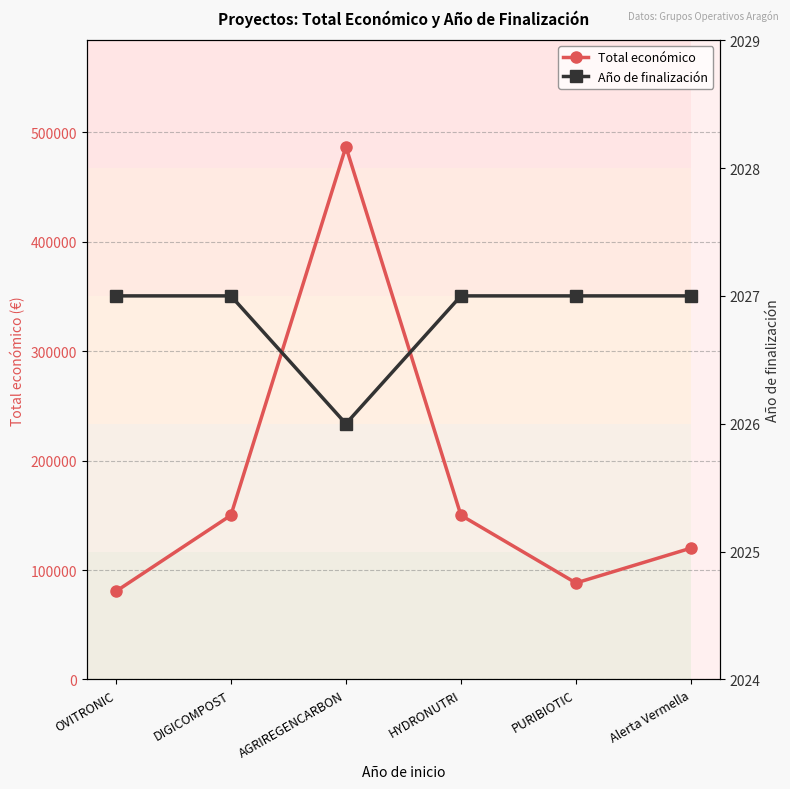

Does the chart display data point markers on the line(s)?

Yes